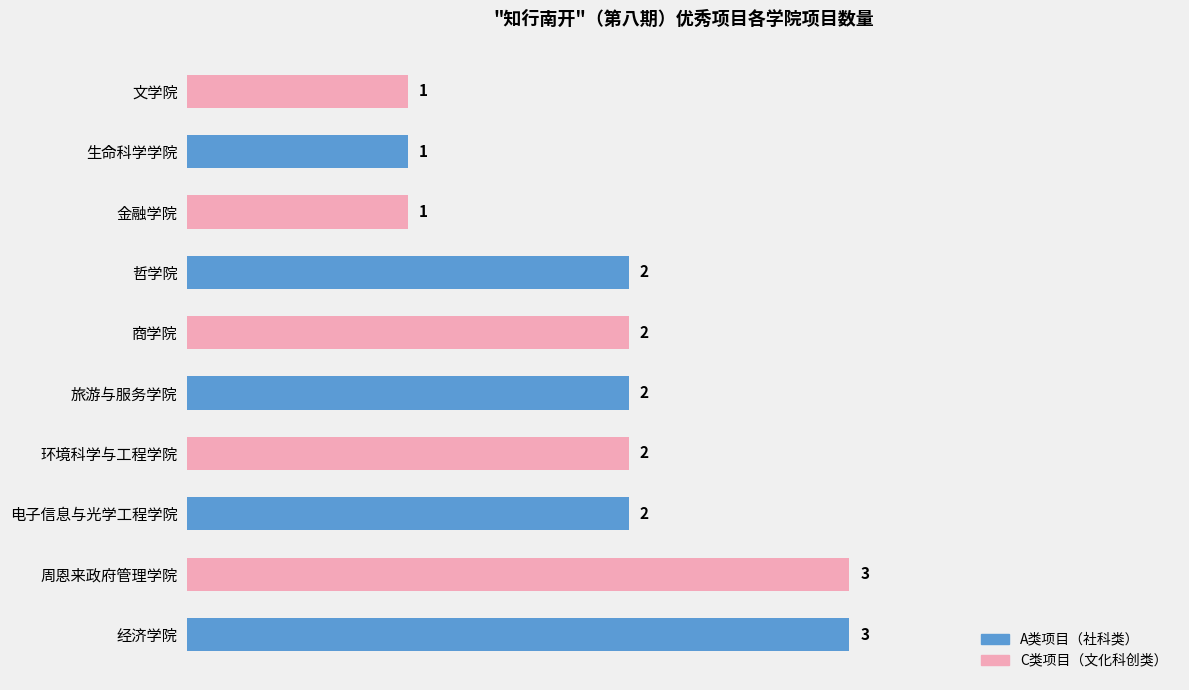

What is the difference between the maximum and minimum values?

2